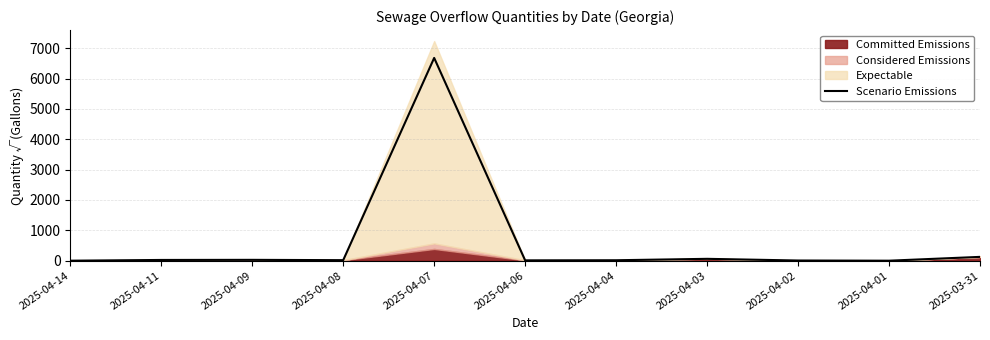

How many lines are shown in the chart?

1